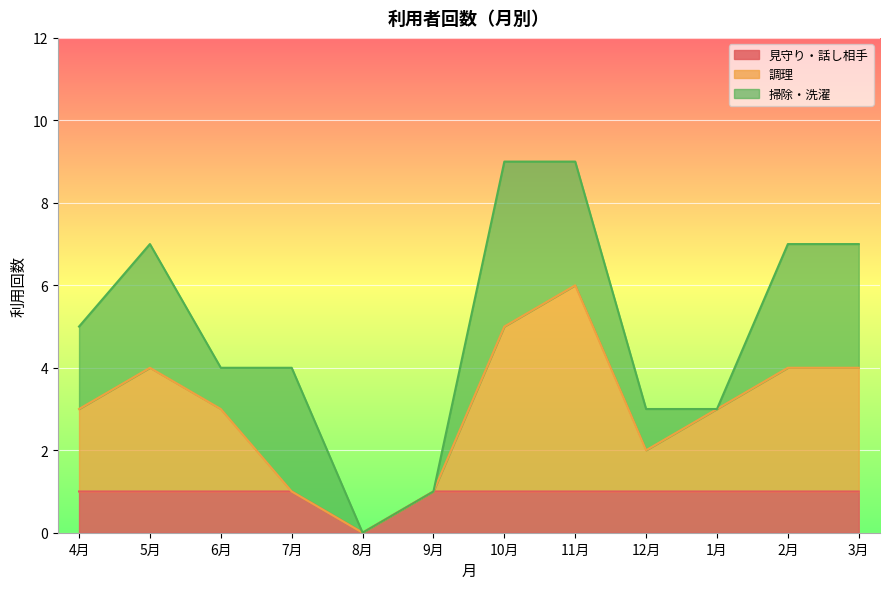

At which category does the chart reach its peak across all series?

11月